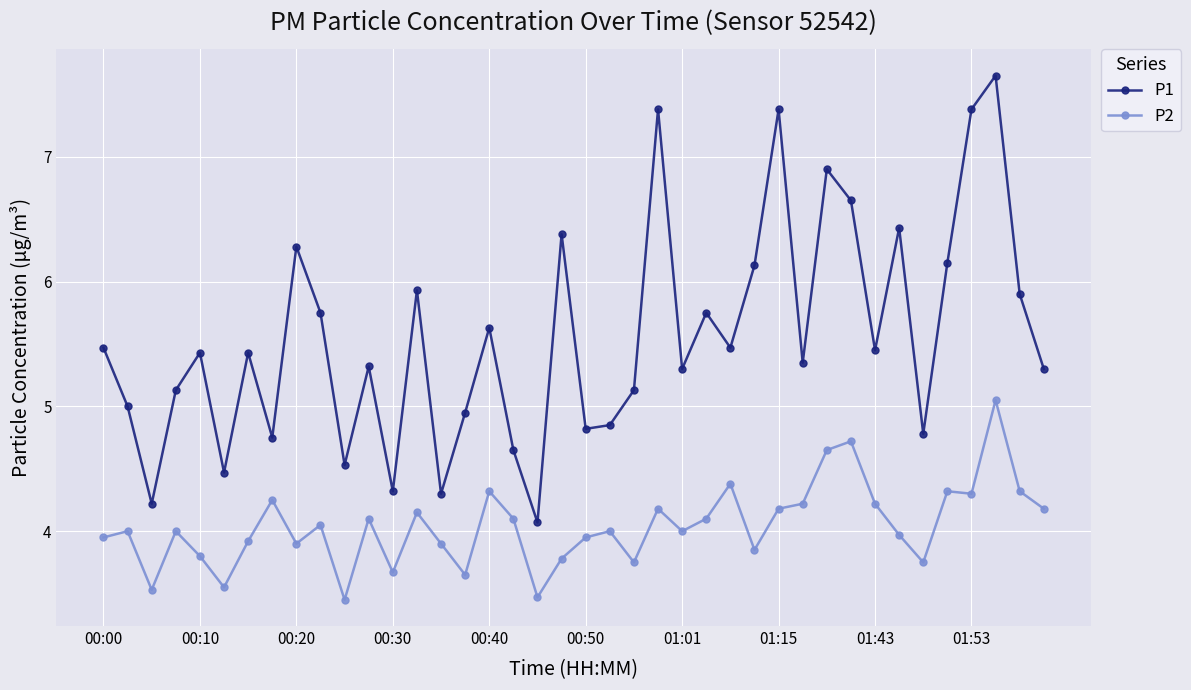

What is the sum of all P2 values?

161.6